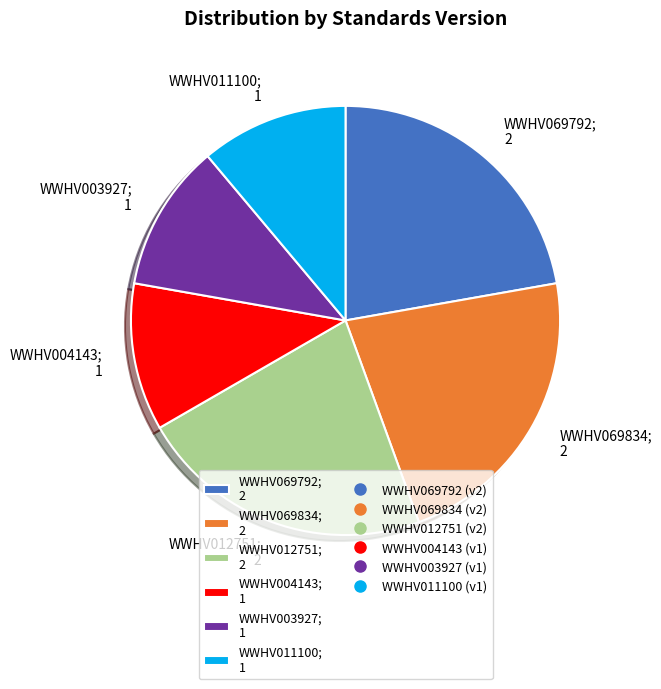

Does WWHV069792 account for over 50% of the chart?

No